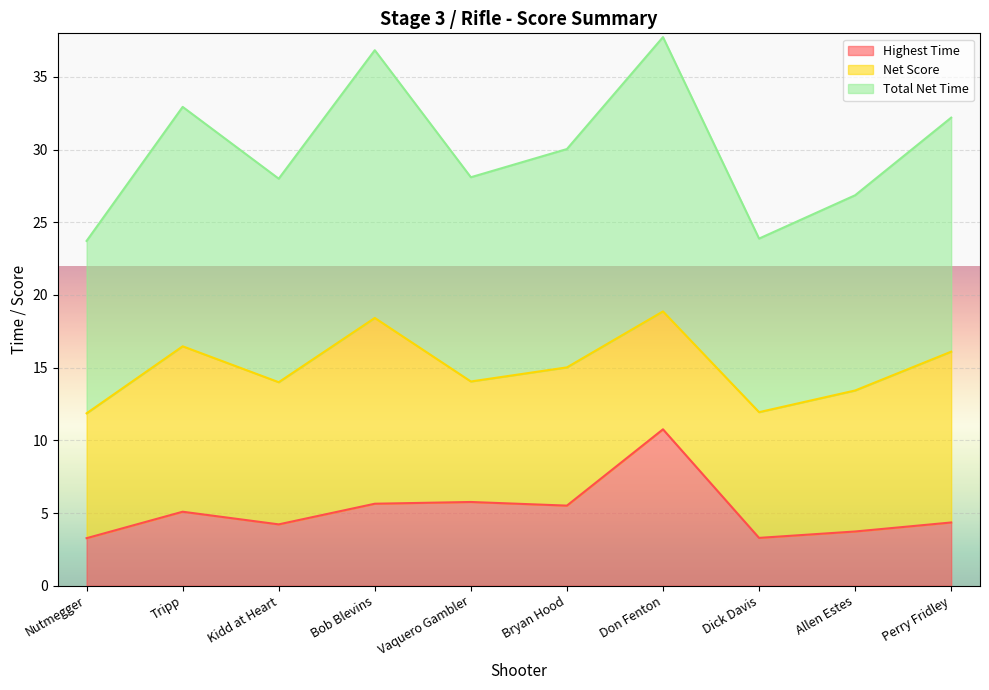

True or false: Total Net Time and Highest Time intersect in this chart.

False